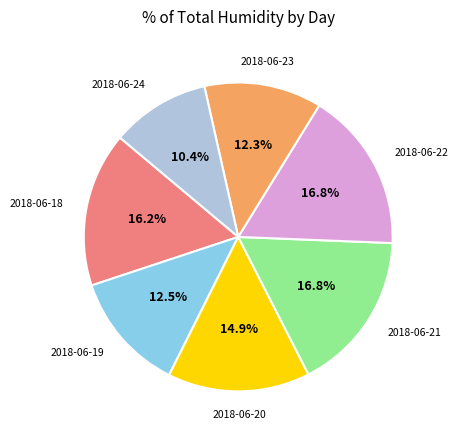

Is there any slice that represents more than half of the pie?

No